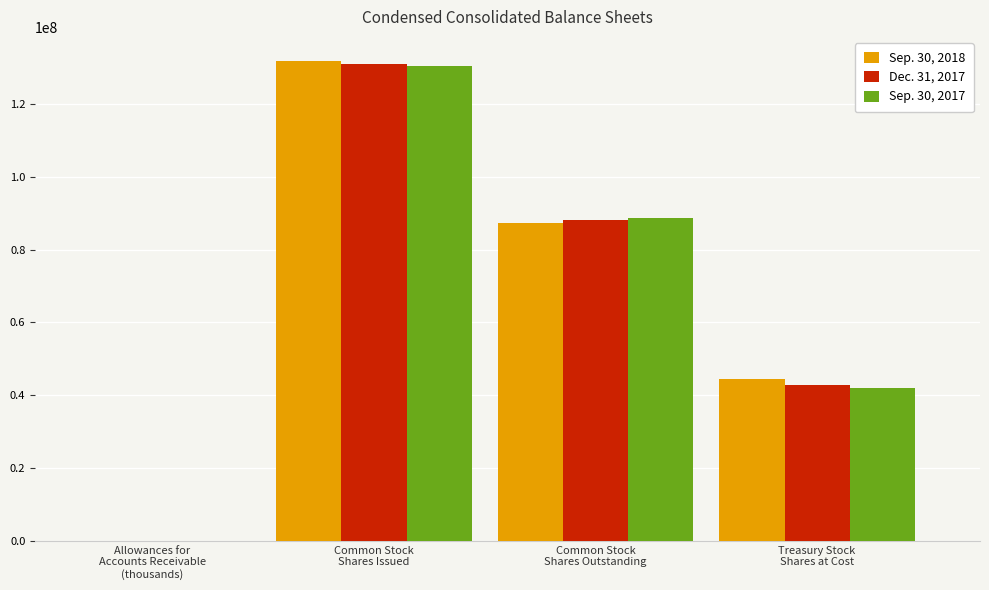

At which category is the sum across all series the highest?

Common Stock
Shares Issued